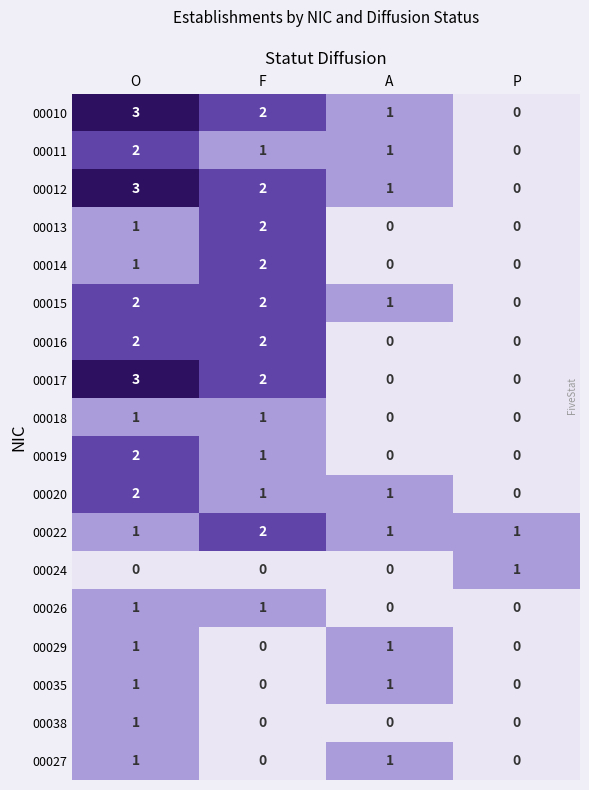

At which category is the sum across all series the highest?

O